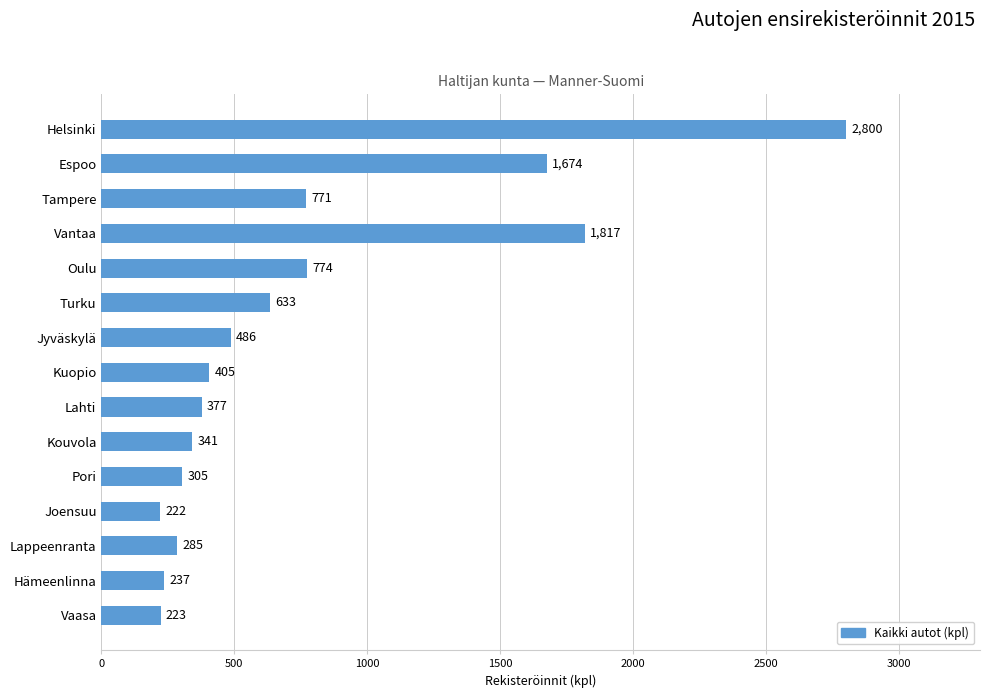

Rank the categories by value from highest to lowest.

Helsinki, Vantaa, Espoo, Oulu, Tampere, Turku, Jyväskylä, Kuopio, Lahti, Kouvola, Pori, Lappeenranta, Hämeenlinna, Vaasa, Joensuu